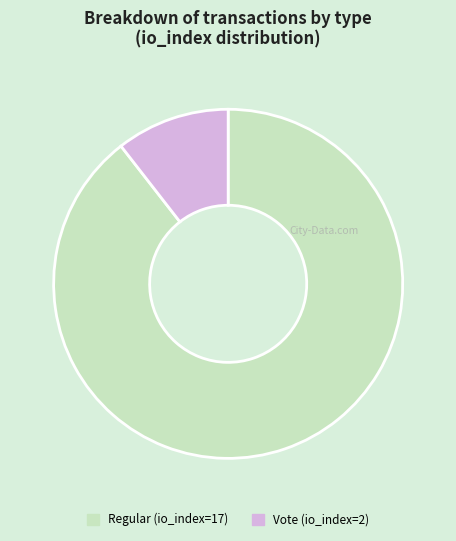

Which category has the biggest portion of the pie?

Regular (io_index=17)